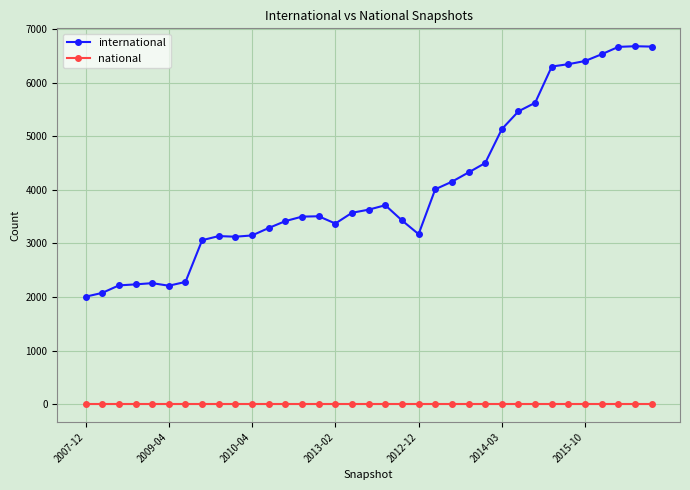

List the series in order of their peak value, lowest first.

national, international